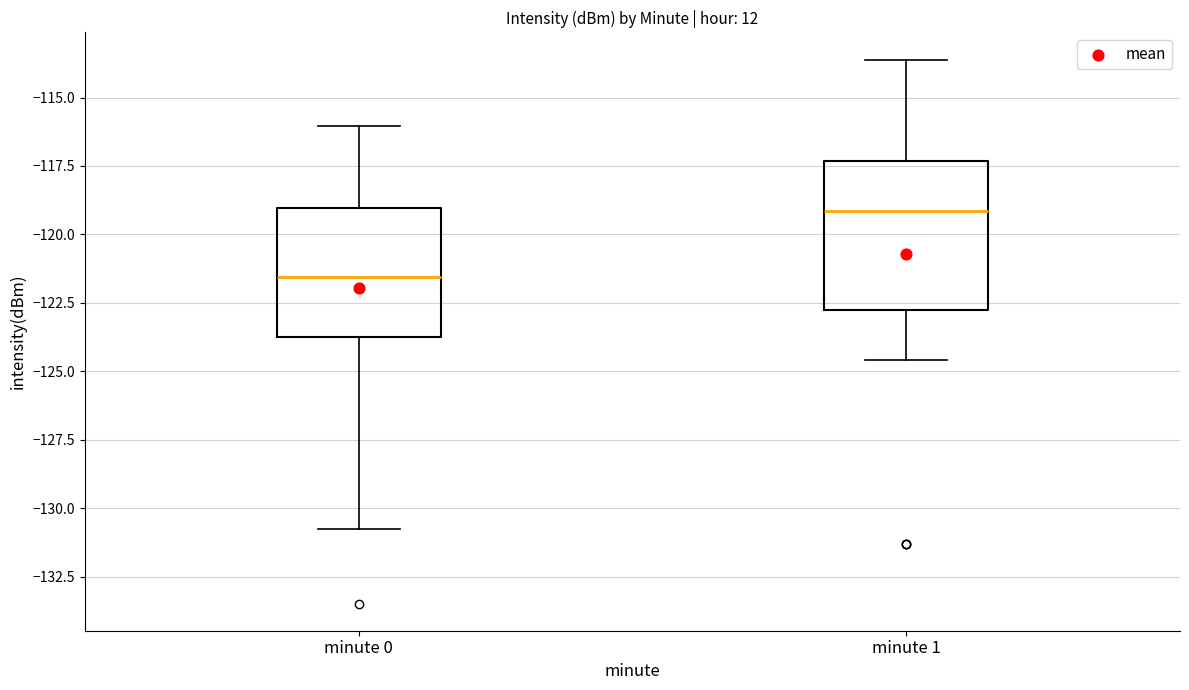

Reading left to right, transcribe this box plot: for each box, give where its median line is, the range the box spans, and where its two whiskers end, as read against the y-axis. The values are not printed on the chart, so give them approximately, as read against the axis.

minute 0: median -121.5, box -124.0 to -119.0, whiskers -131.0 to -116.0
minute 1: median -119.0, box -122.5 to -117.5, whiskers -124.5 to -113.5